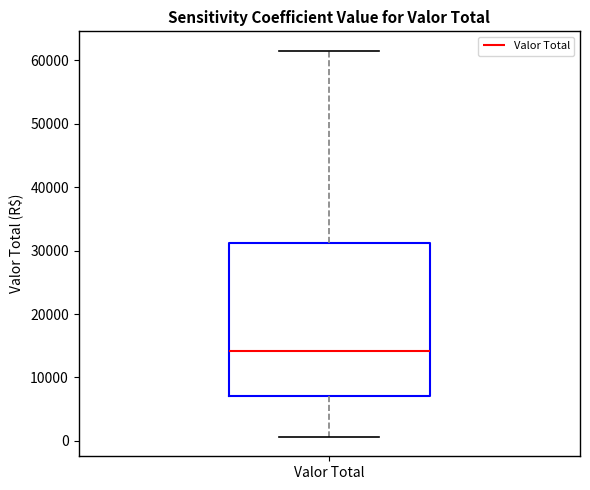

Read this box plot against the y-axis: the position of the median line, the range covered by the box, and the ends of both whiskers. The values are not printed on the chart, so give them approximately, as read against the axis.

median 14000, box 7000 to 31000, whiskers 1000 to 62000